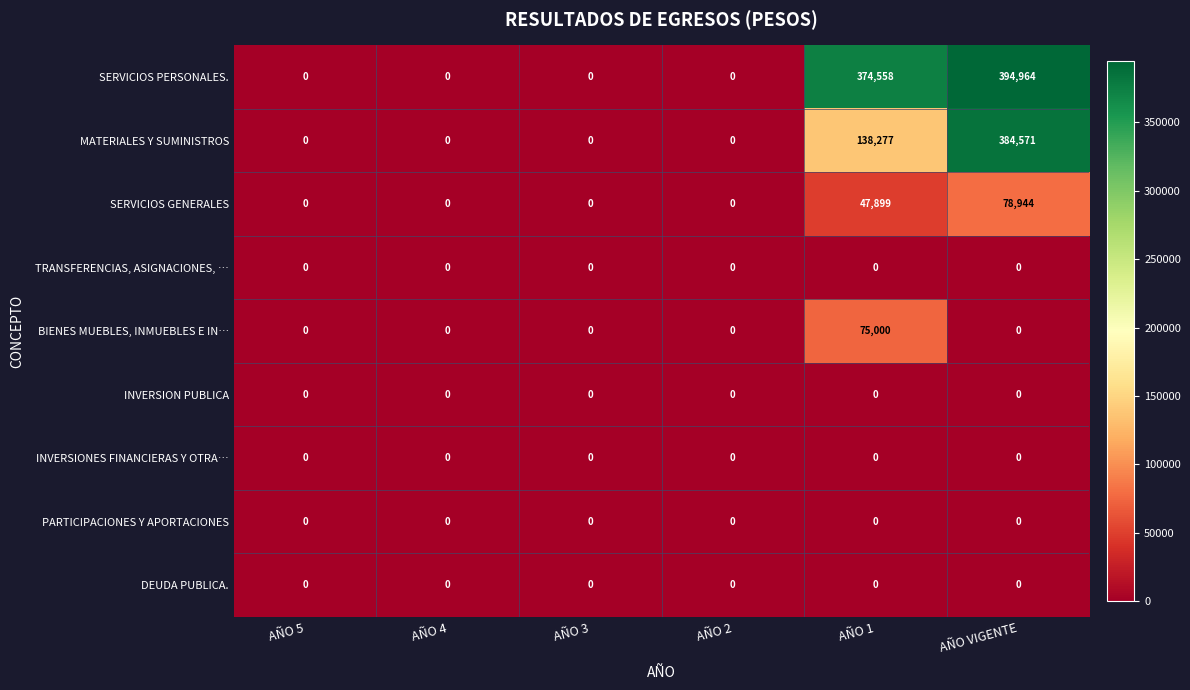

What is the greatest value displayed?

394964